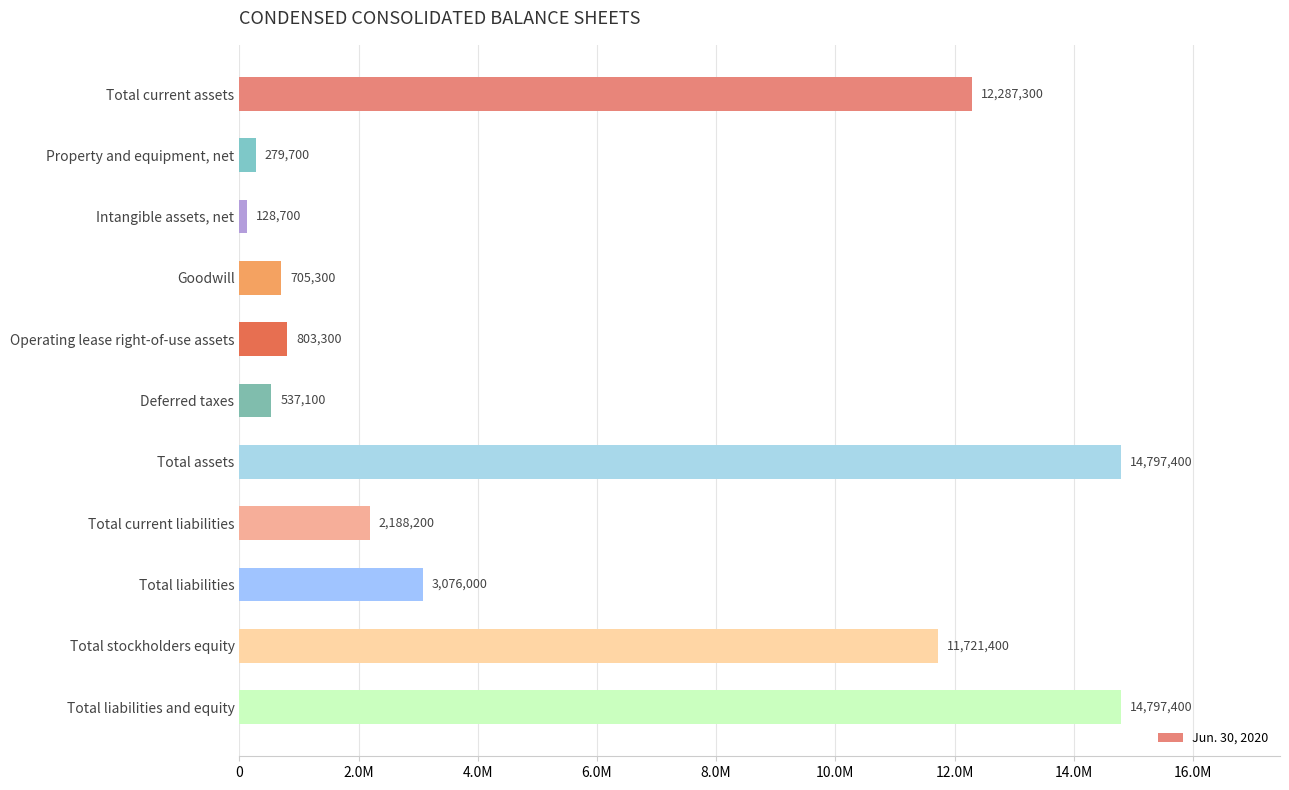

Where is the data nearest to the value 7463050?

Total stockholders equity